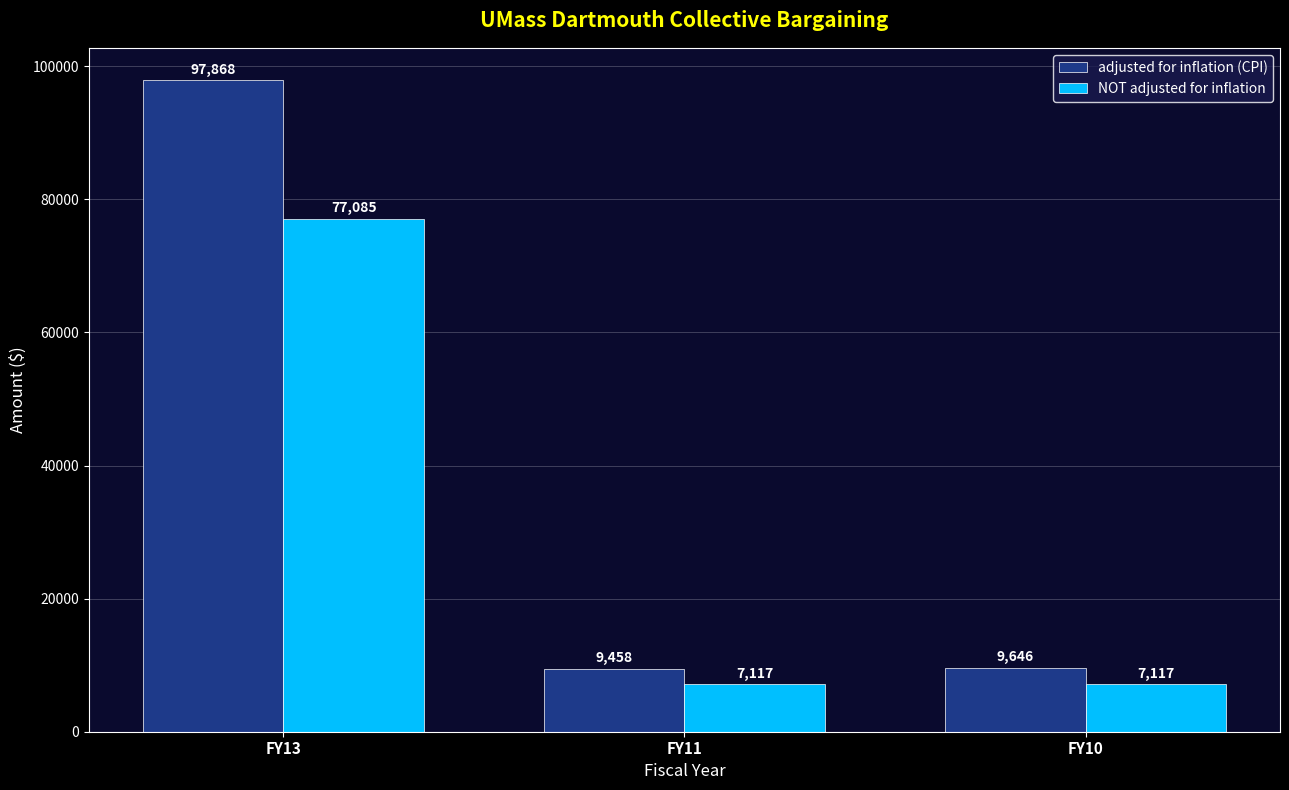

What is the difference between the highest and lowest values at FY10?

2529